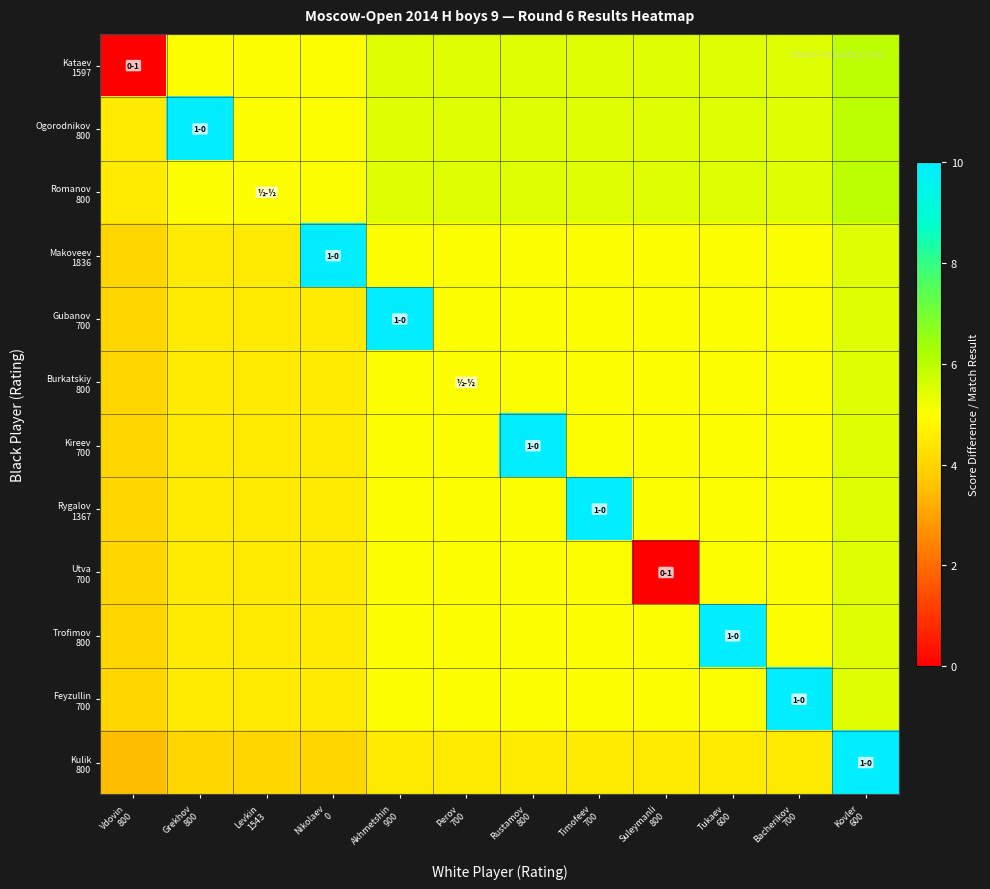

Rank the series by their maximum value, from highest to lowest.

Ogorodnikov 800, Makoveev 1836, Gubanov 700, Kireev 700, Rygalov 1367, Trofimov 800, Feyzullin 700, Kulik 800, Kataev 1597, Romanov 800, Burkatskiy 800, Utva 700